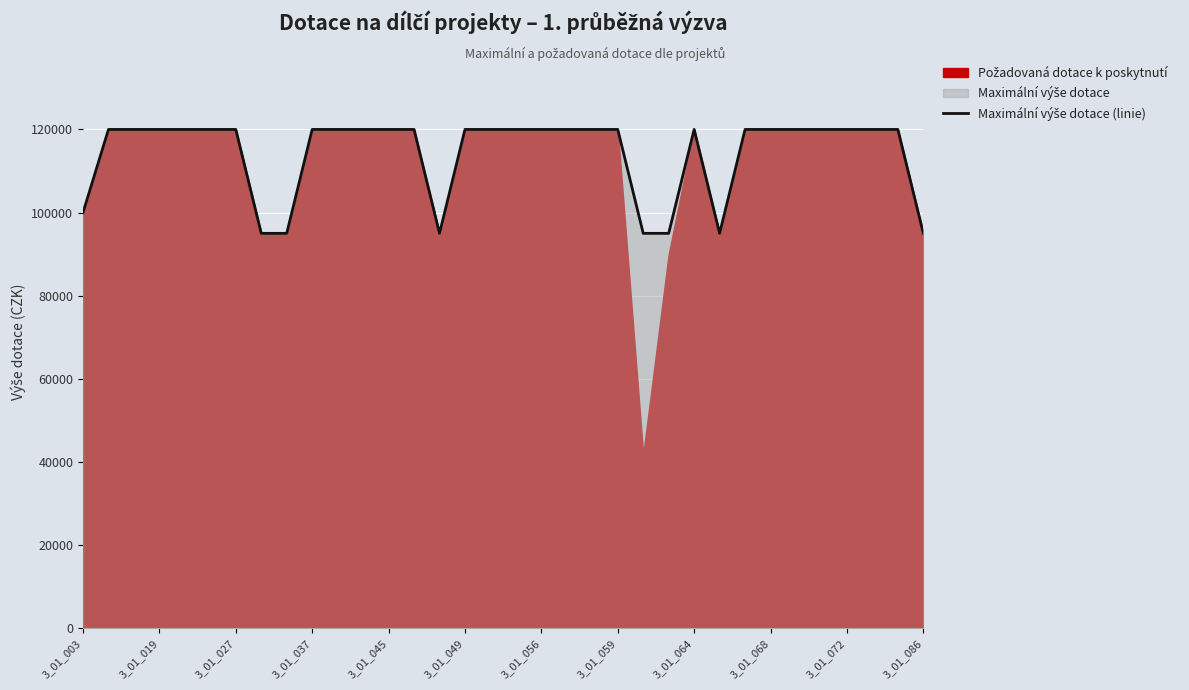

What is the label of the 11th point from the left?

3_01_072